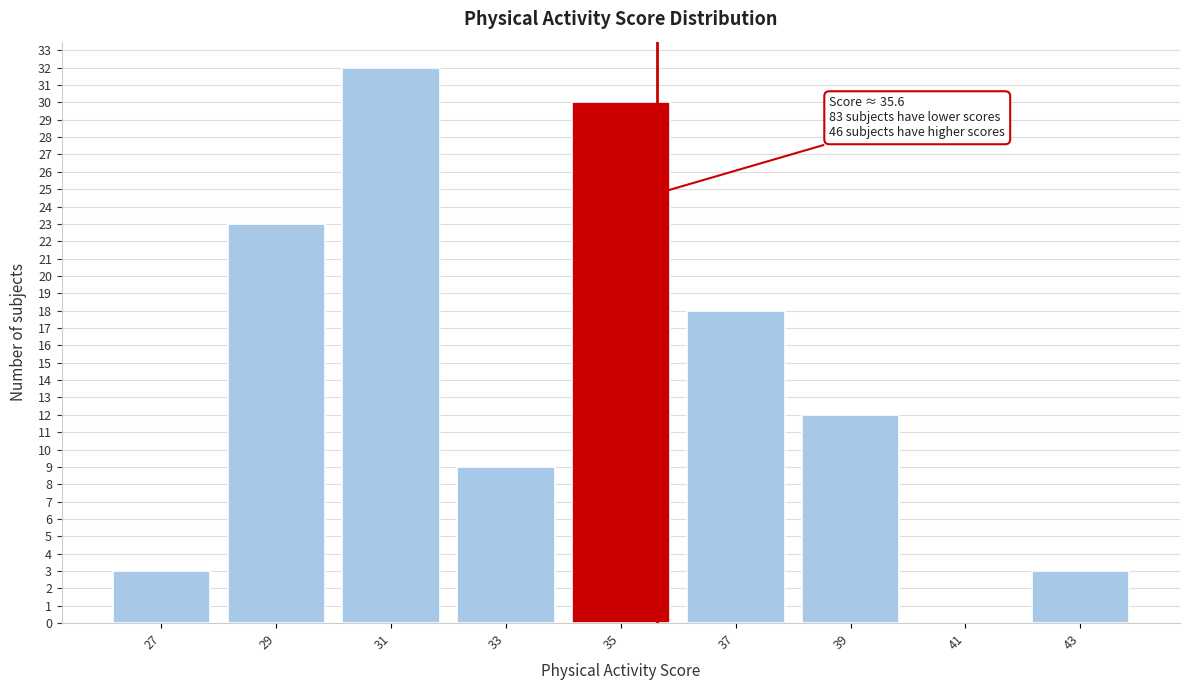

Which range on the x-axis has the tallest bar?

30 to 32